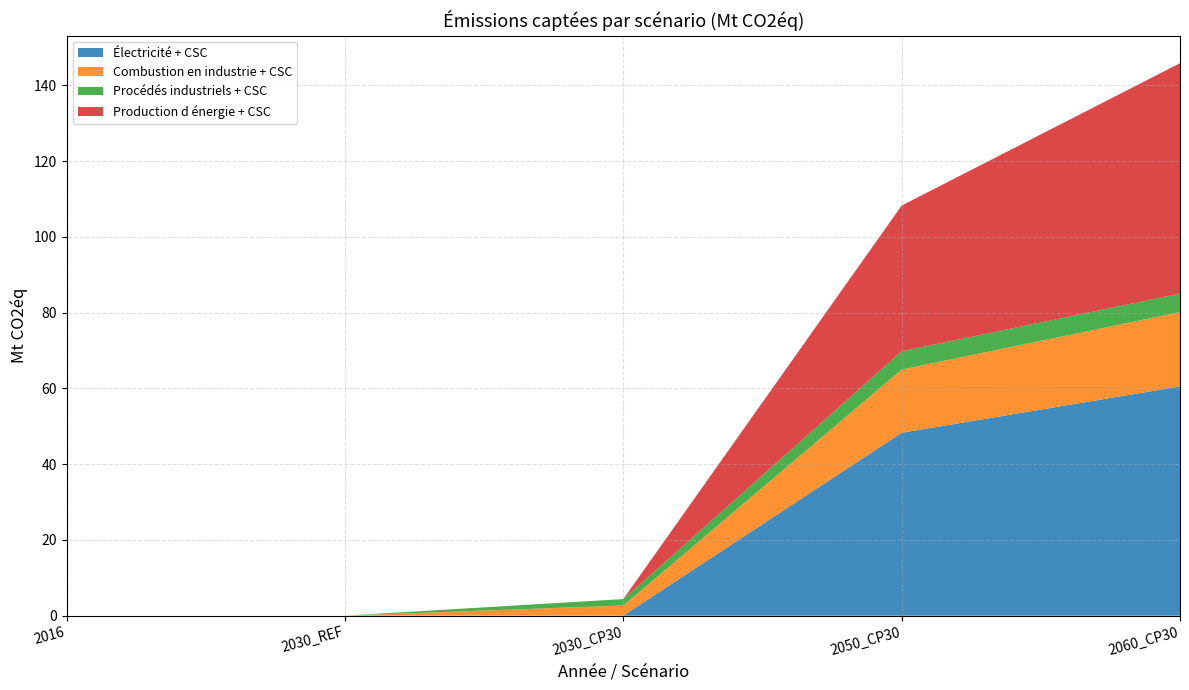

Reading left to right, list all the values displayed in this chart.

Électricité + CSC: 2016=0.0	2030_REF=0.0	2030_CP30=0.0	2050_CP30=48.3	2060_CP30=60.5
Combustion en industrie + CSC: 2016=0.0	2030_REF=0.0	2030_CP30=2.7	2050_CP30=16.7	2060_CP30=19.6
Procédés industriels + CSC: 2016=0.0	2030_REF=0.0	2030_CP30=1.7	2050_CP30=4.8	2060_CP30=4.9
Production d énergie + CSC: 2016=0.0	2030_REF=0.0	2030_CP30=0.0	2050_CP30=38.5	2060_CP30=60.8